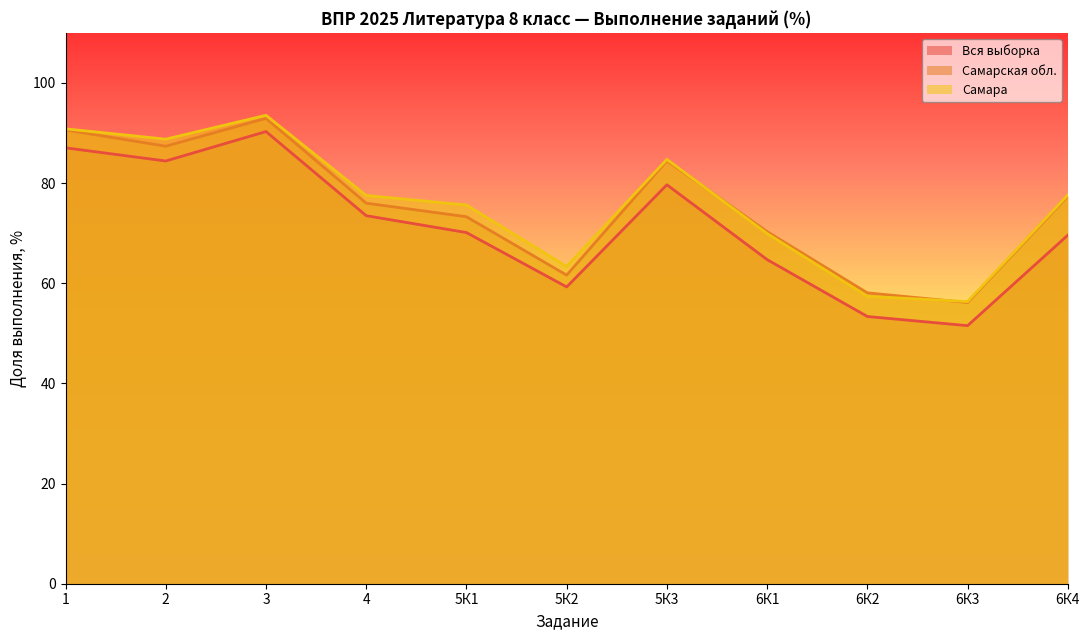

Which category has the lowest value in the Вся выборка series?

6К3